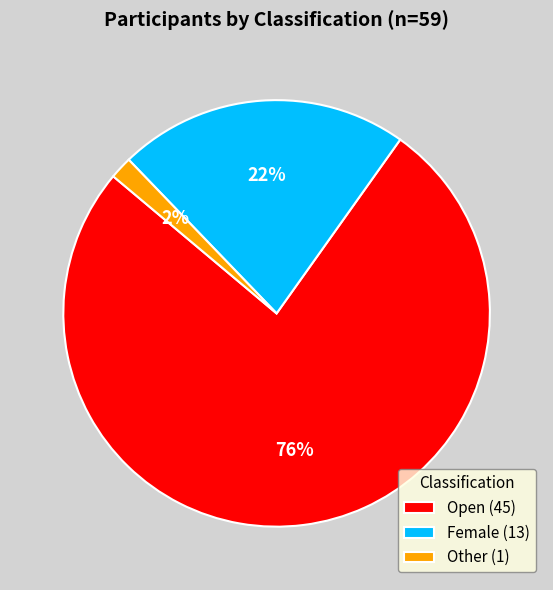

Combined, do Female (13) and Other (1) account for over 50%?

No